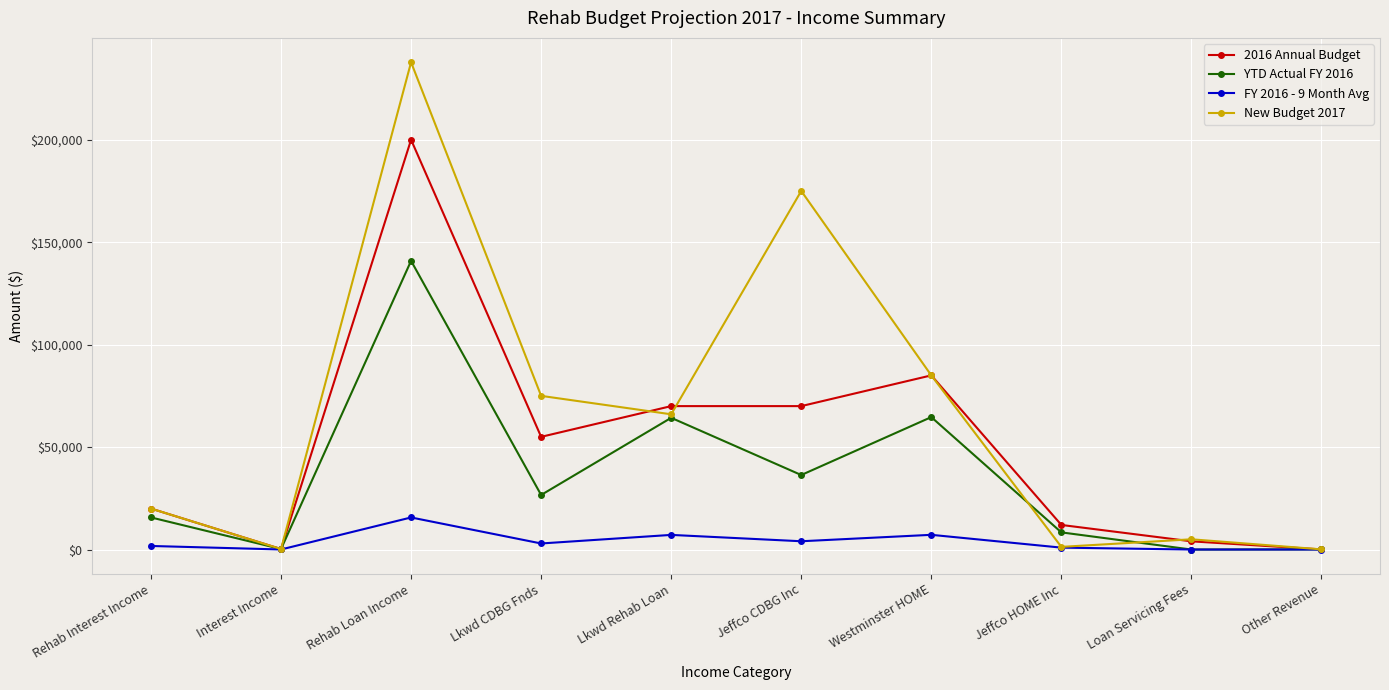

True or false: 2016 Annual Budget has more than 1 interior local peaks.

True